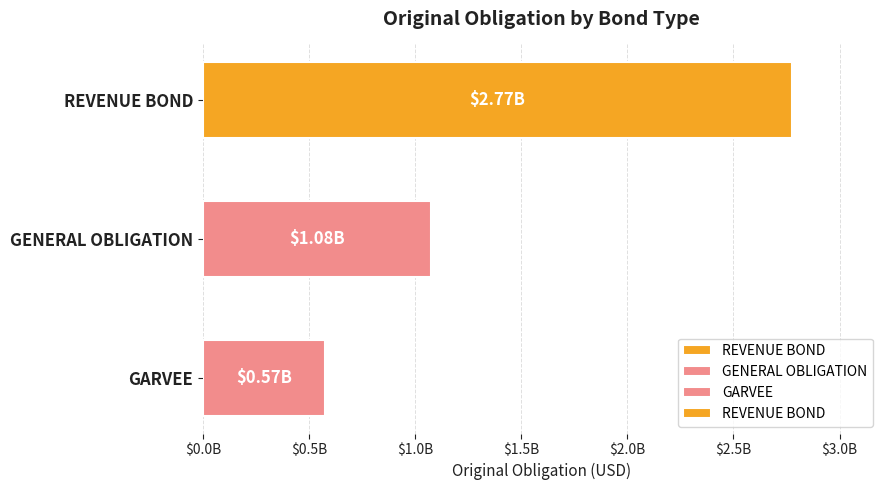

What is the sum of all values?

4424505581.8